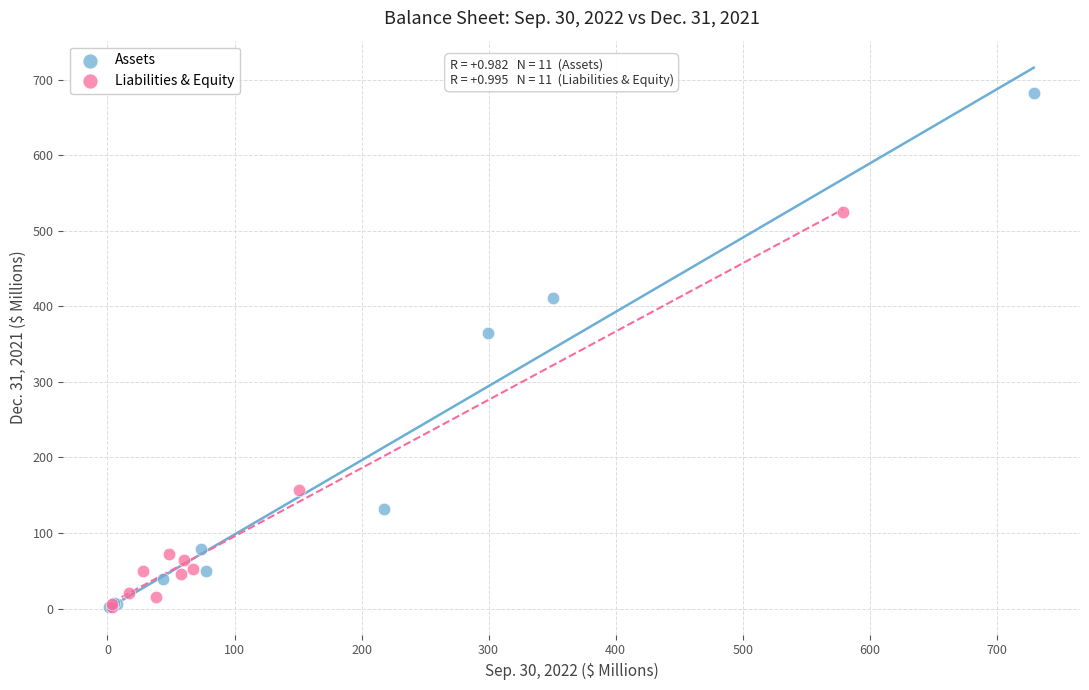

Which series has the largest Y range (max minus min)?

Assets